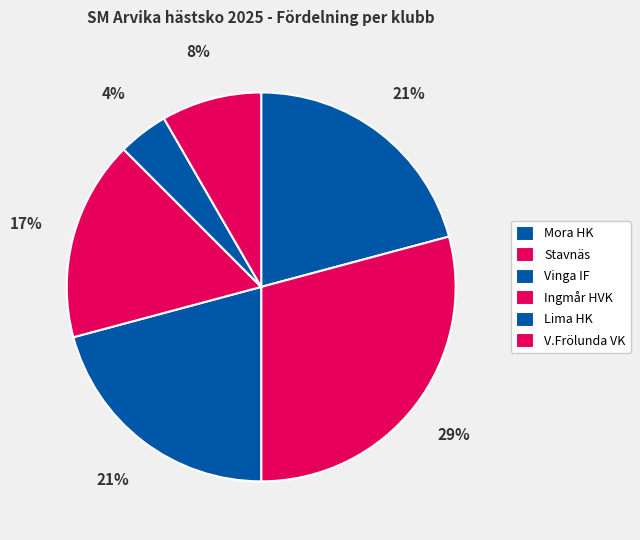

How many segments does this pie chart have?

6